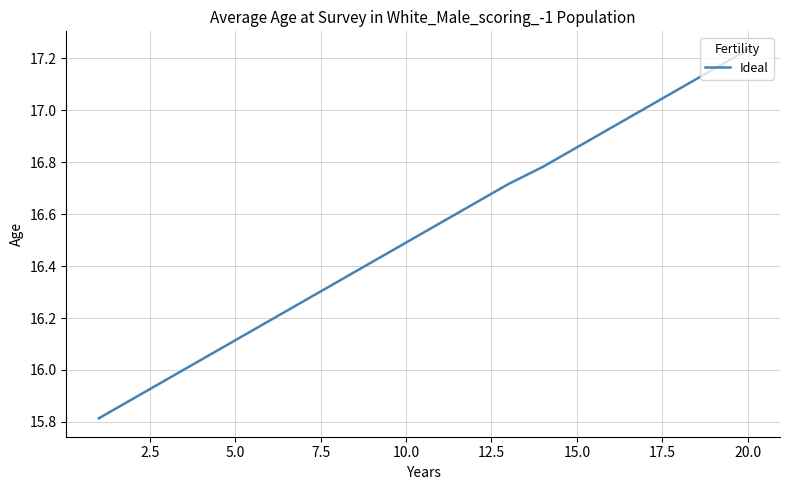

What is the difference between the maximum and minimum values?

1.4